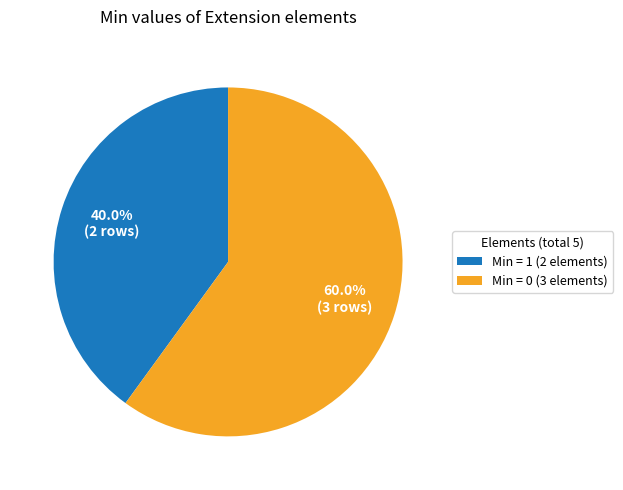

Which has a higher value, Min = 0 (3 elements) or Min = 1 (2 elements)?

Min = 0 (3 elements)